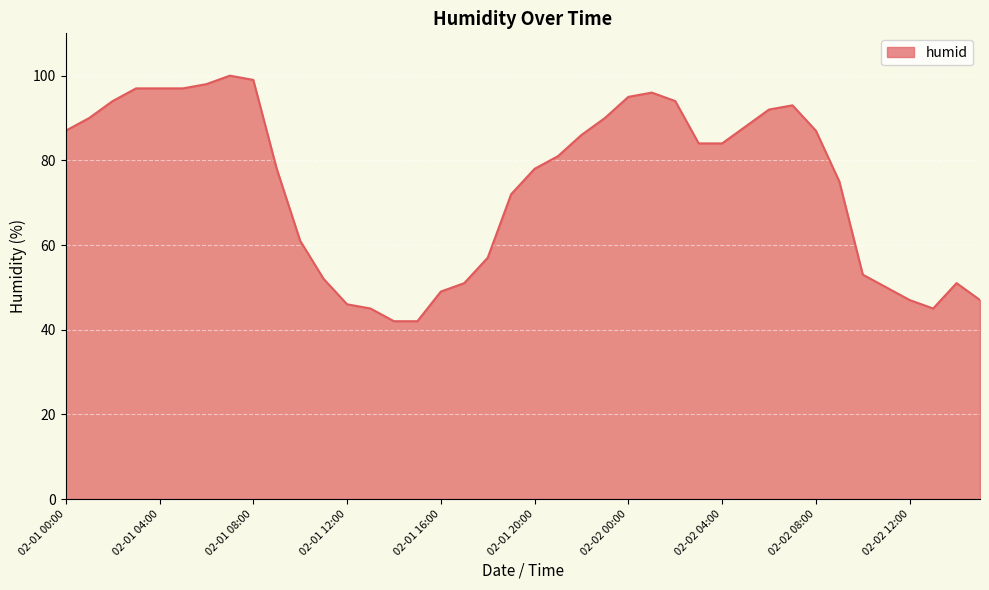

What is the difference between the maximum and minimum values?

58